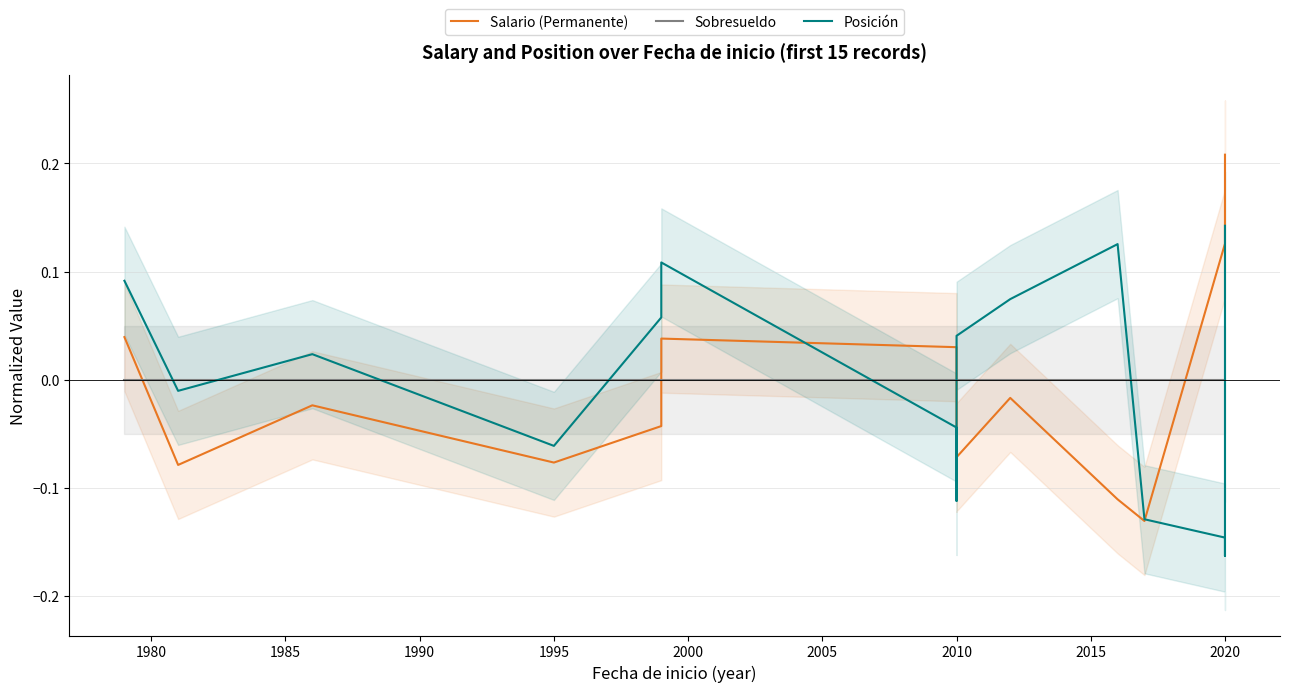

At 1985, list the series in order from largest to smallest.

Posición, Sobresueldo, Salario (Permanente)